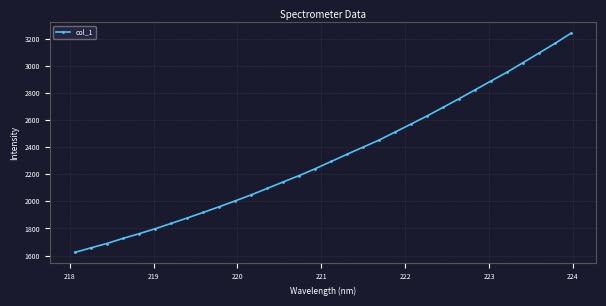

What is the value of the 13th point from the left?

2094.7